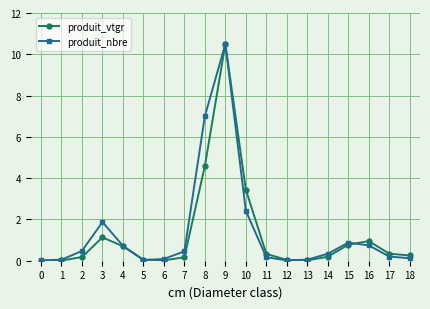

What is the total value across all series at 6?

0.1